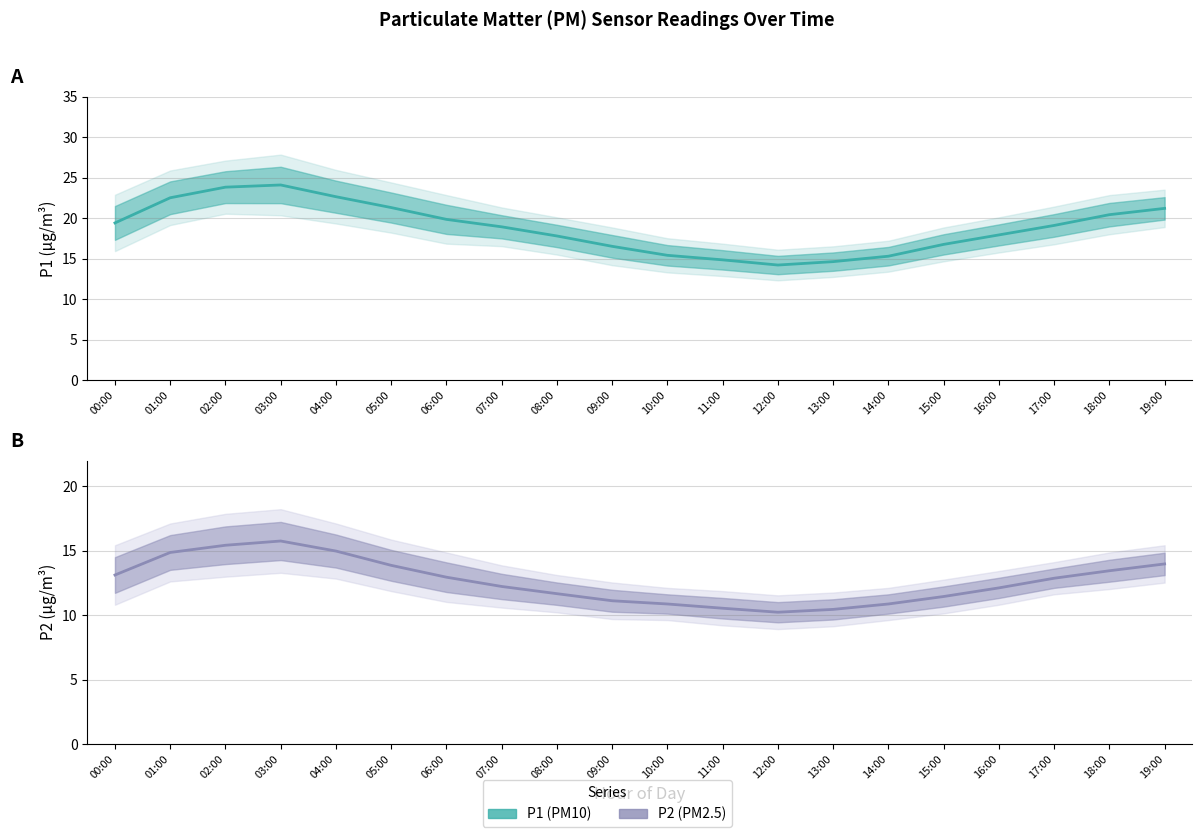

What is the minimum value shown in the chart?

10.2